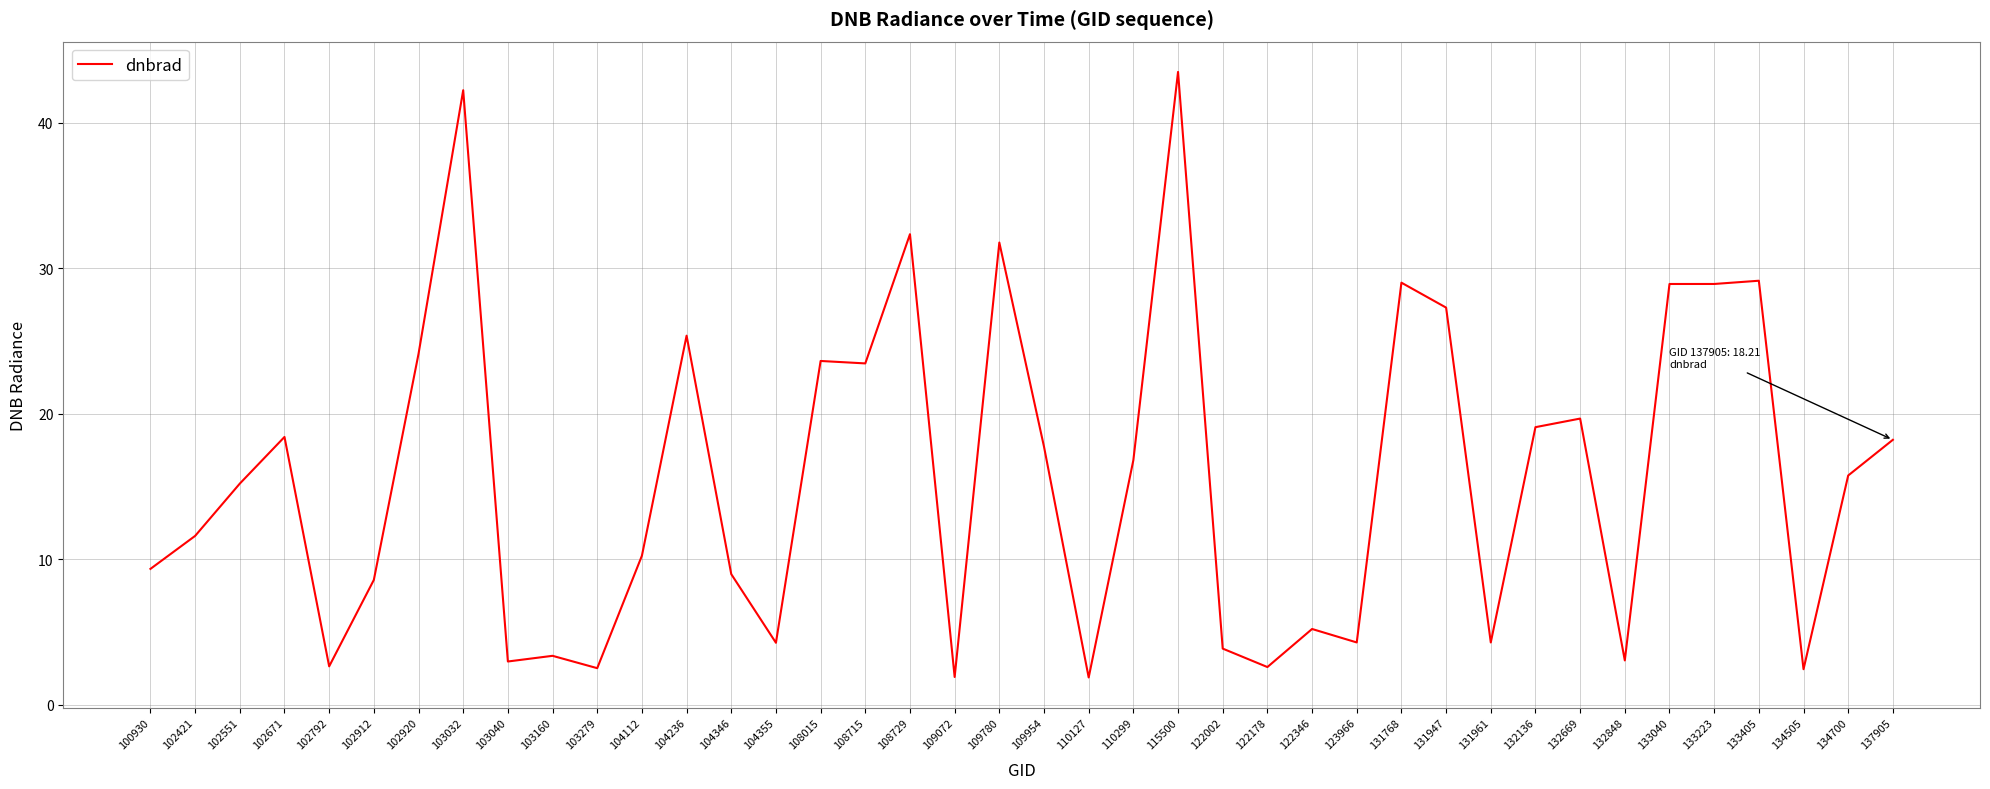

Approximately how many times larger is the value at 100930 compared to 104346?

1.0